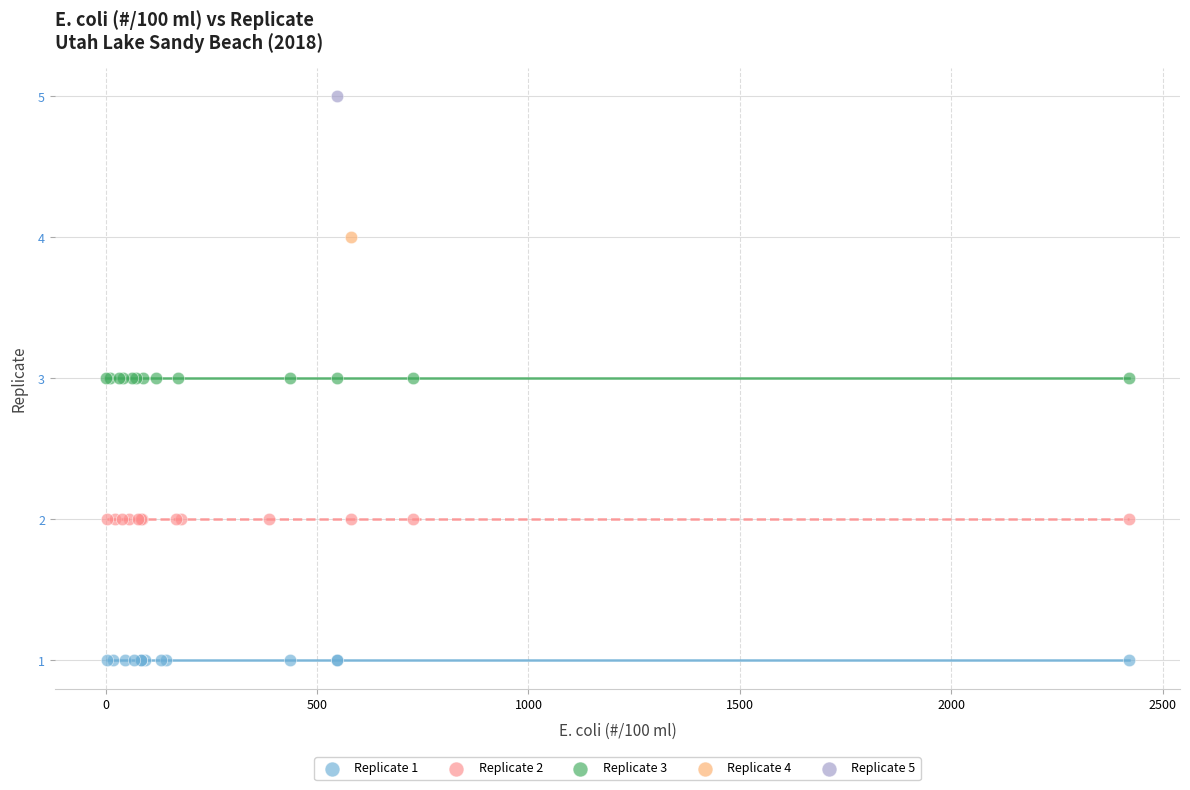

What are all the series names shown in the legend?

Replicate 1, Replicate 2, Replicate 3, Replicate 4, Replicate 5